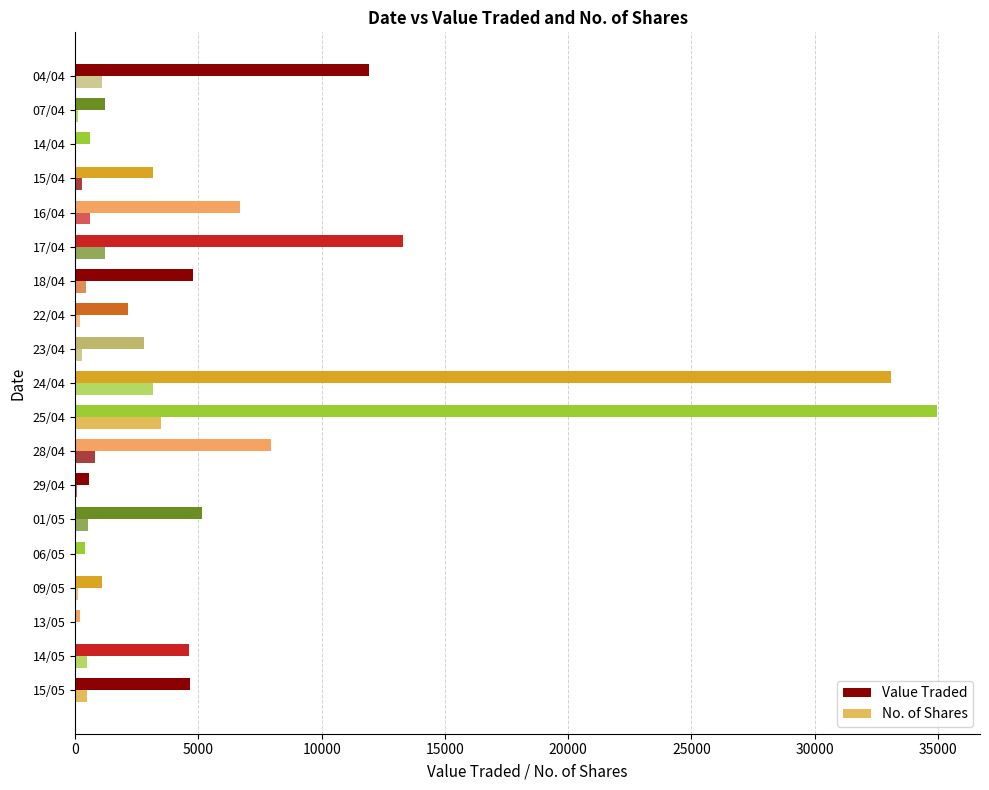

What is the value of the No. of Shares bar at the 11th from the left?

269